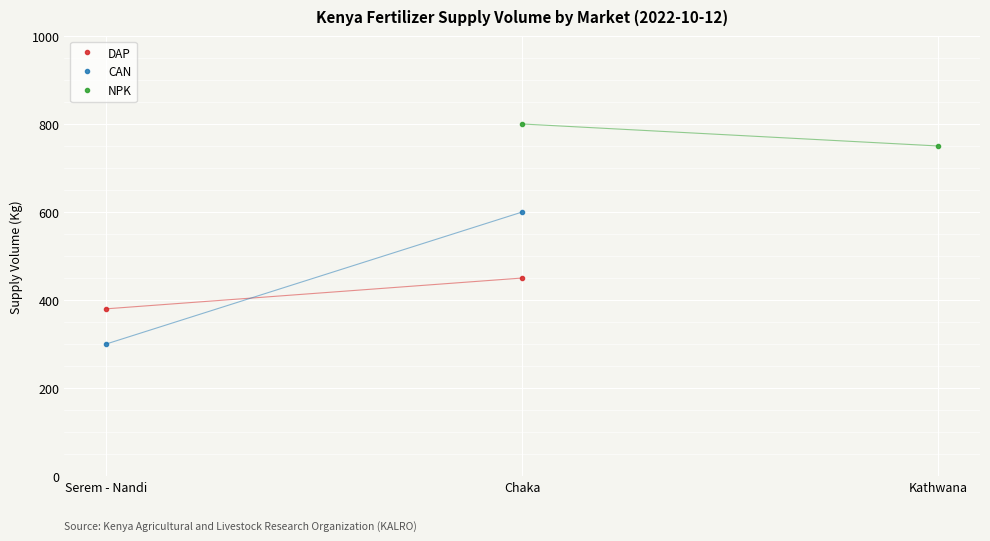

What is the sum of the CAN values at Chaka and Serem - Nandi?

900